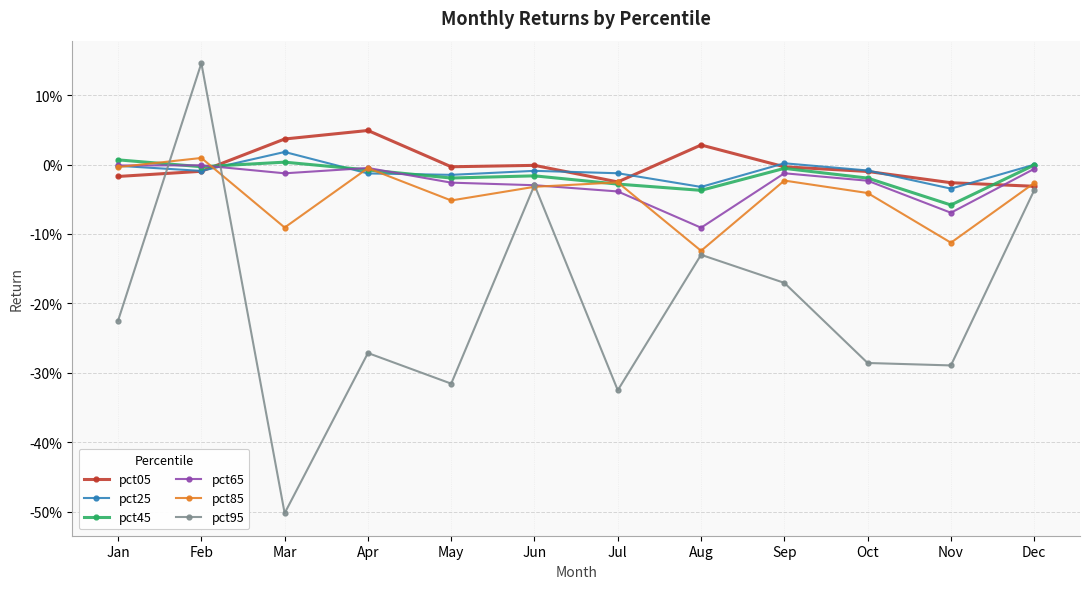

At which category does the chart reach its minimum across all series?

Mar